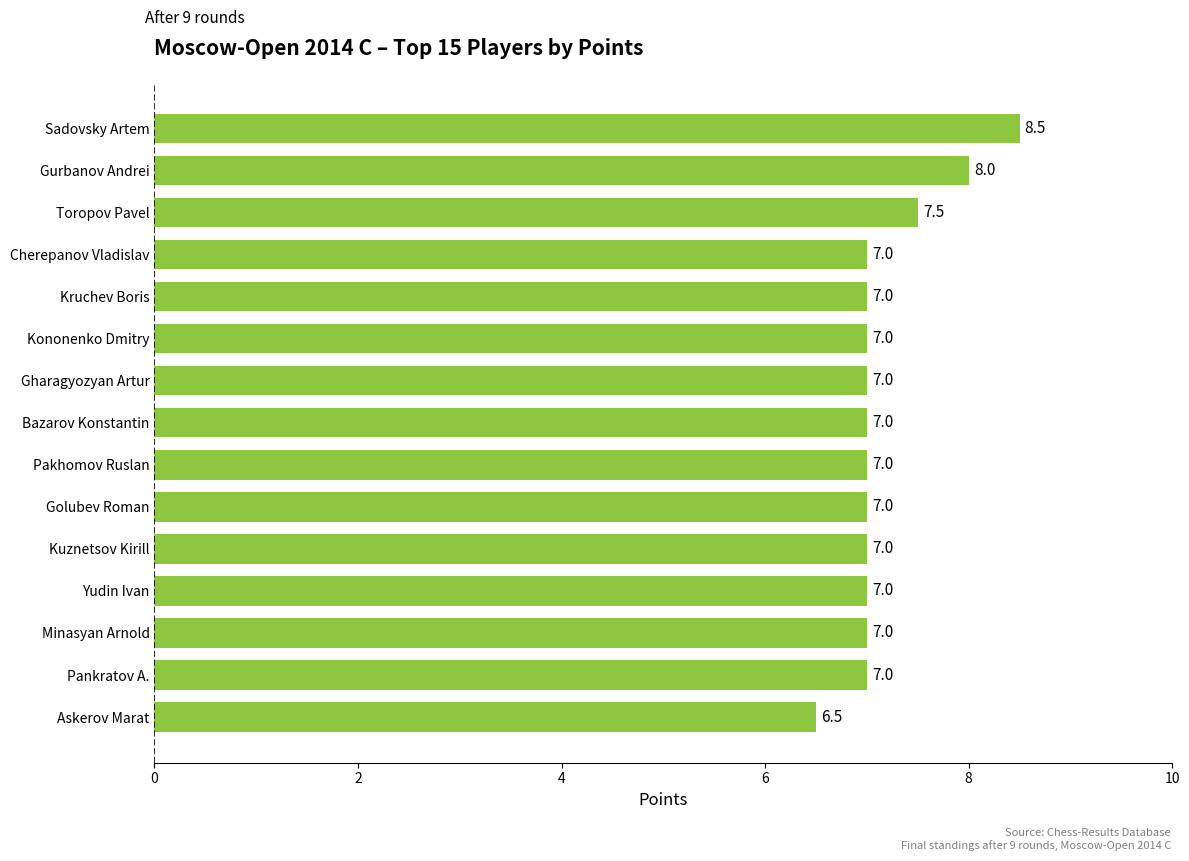

The value at Pankratov A. is 7.0. True or false?

True